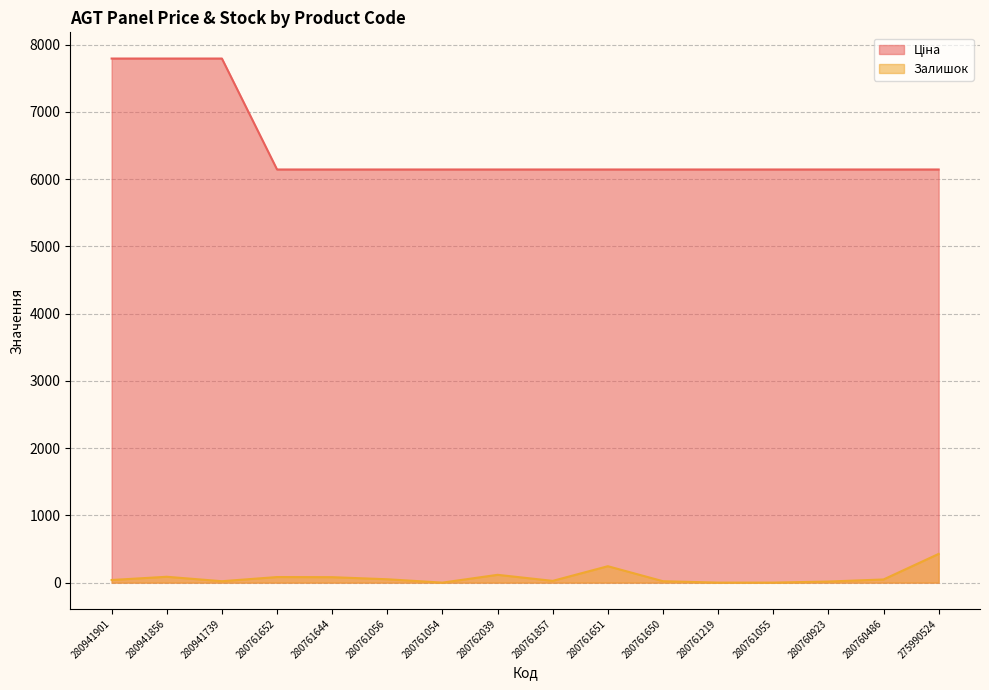

At how many categories does at least one series exceed 5440?

16